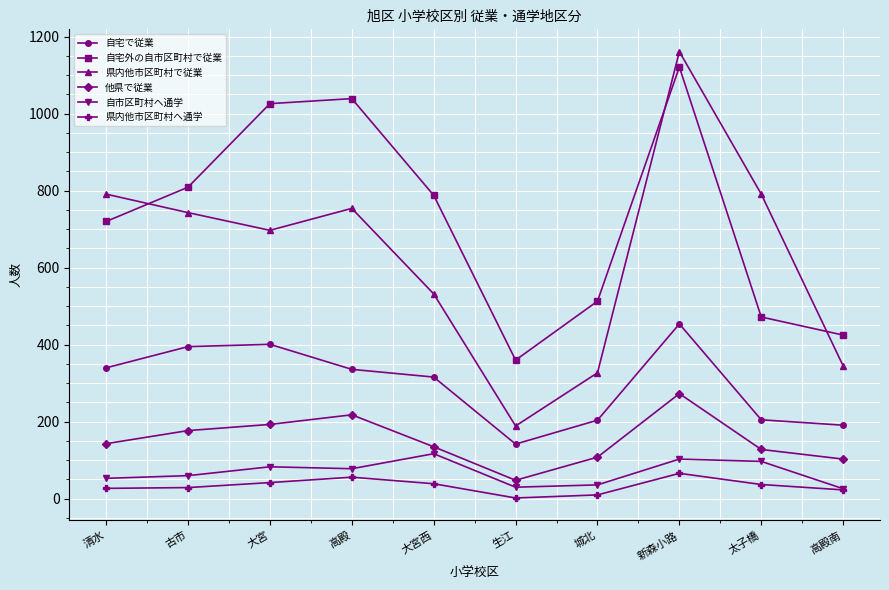

Is this an area chart (filled region under the line)?

No